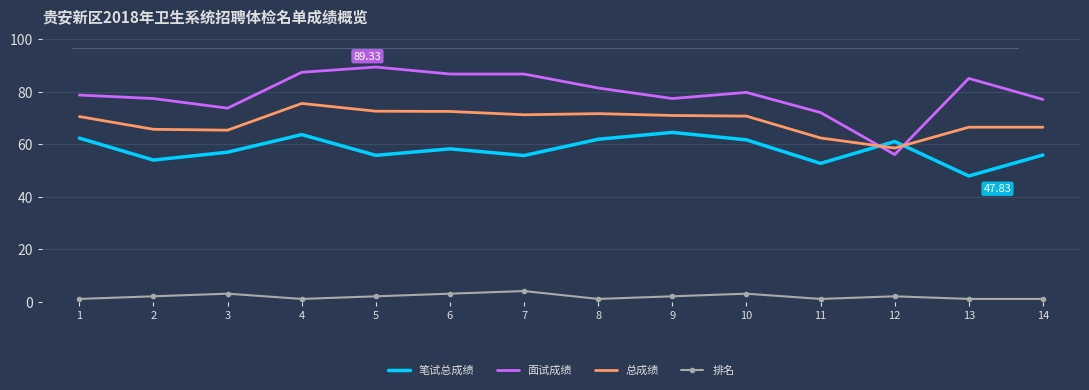

Where do 面试成绩 and 总成绩 first cross each other?

11 and 12